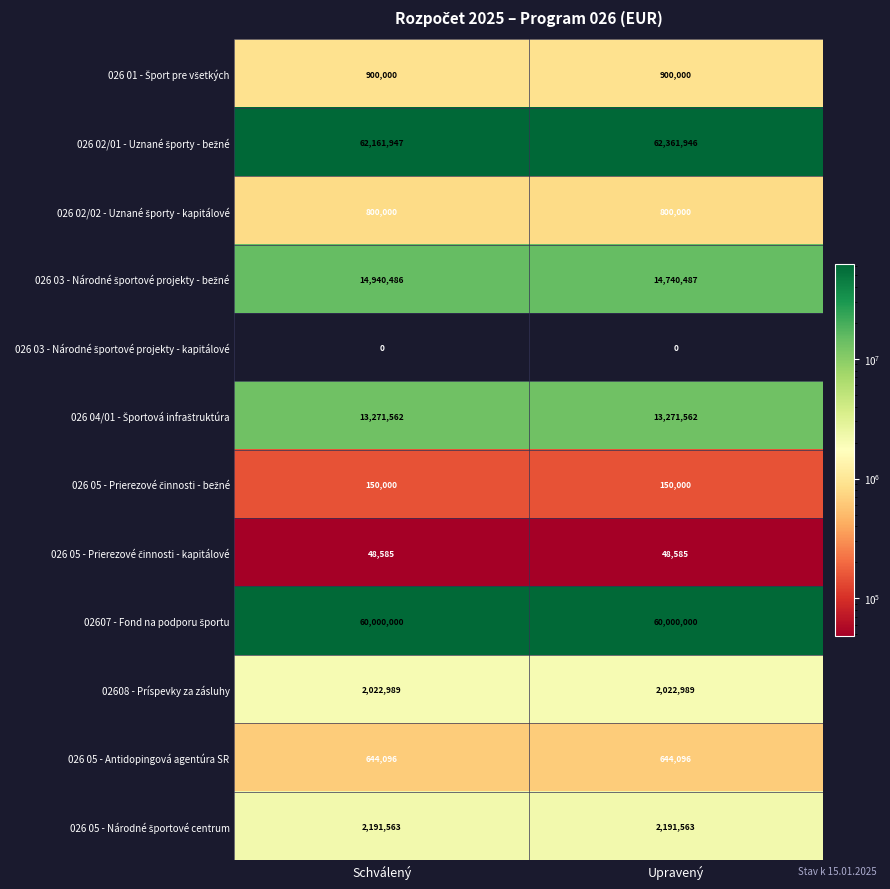

Which category has the highest value across all series?

Upravený